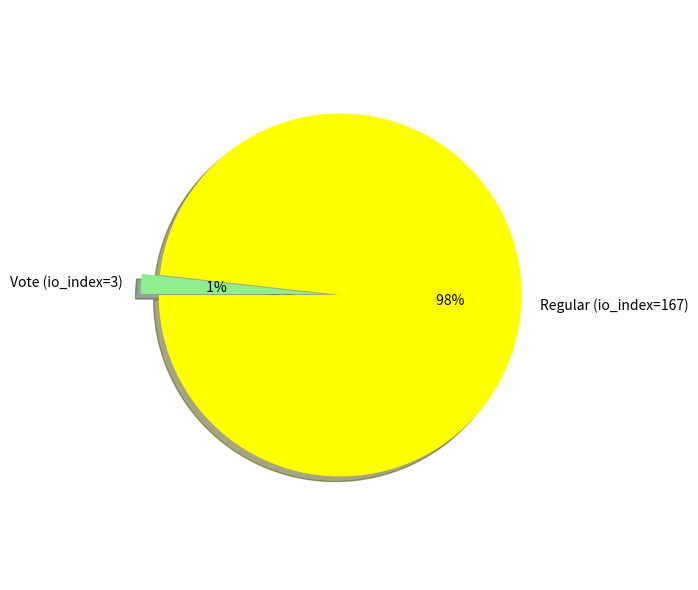

The Vote (io_index=3) slice represents 2% of the pie. True or false?

True